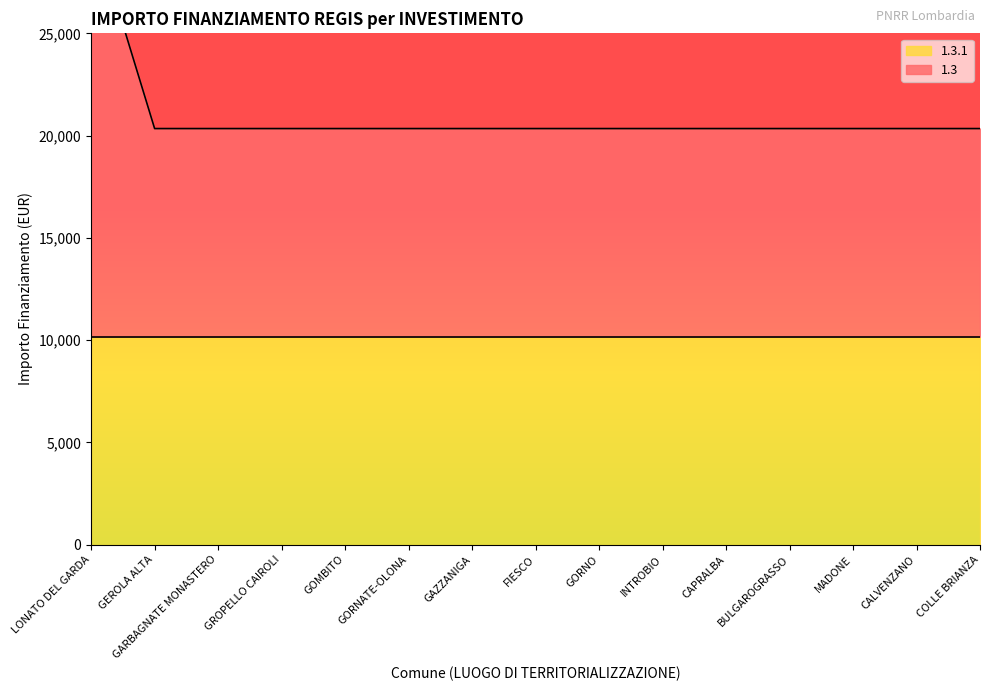

The value at GORNO is 6808. True or false?

False